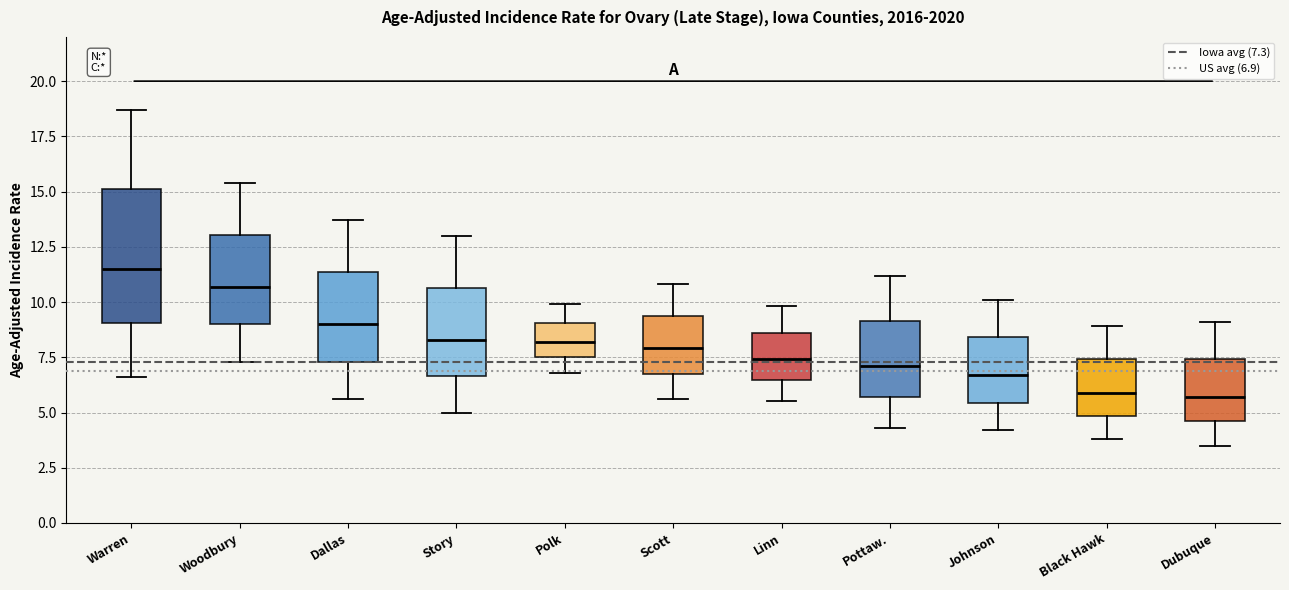

Comparing the boxes themselves (not the whiskers), which one is the tallest?

Warren